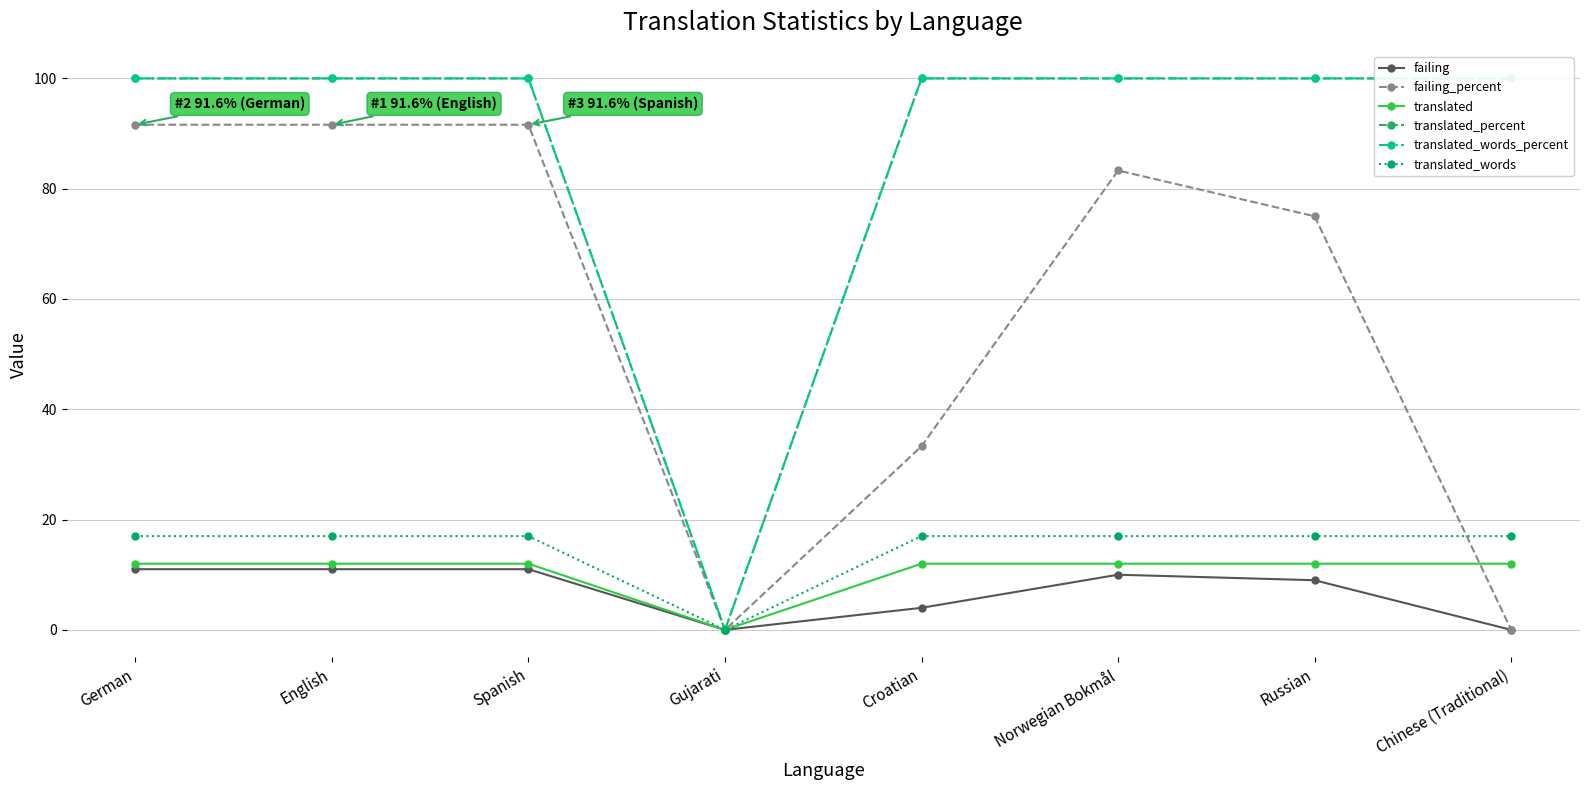

What is the sum of the translated_words values at Spanish and Norwegian Bokmål?

34.0